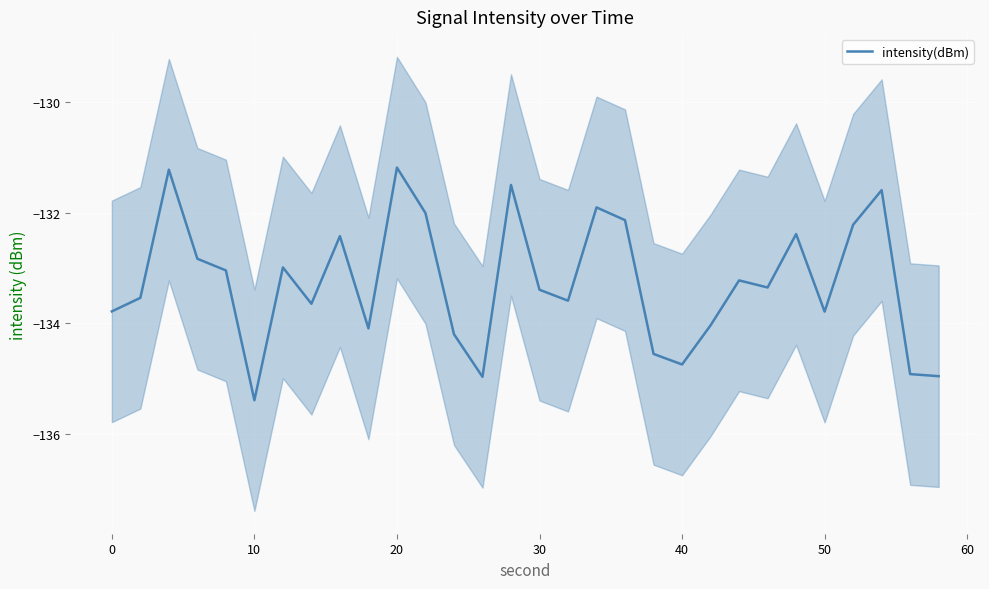

What is the value of the 14th point from the left?

-135.0